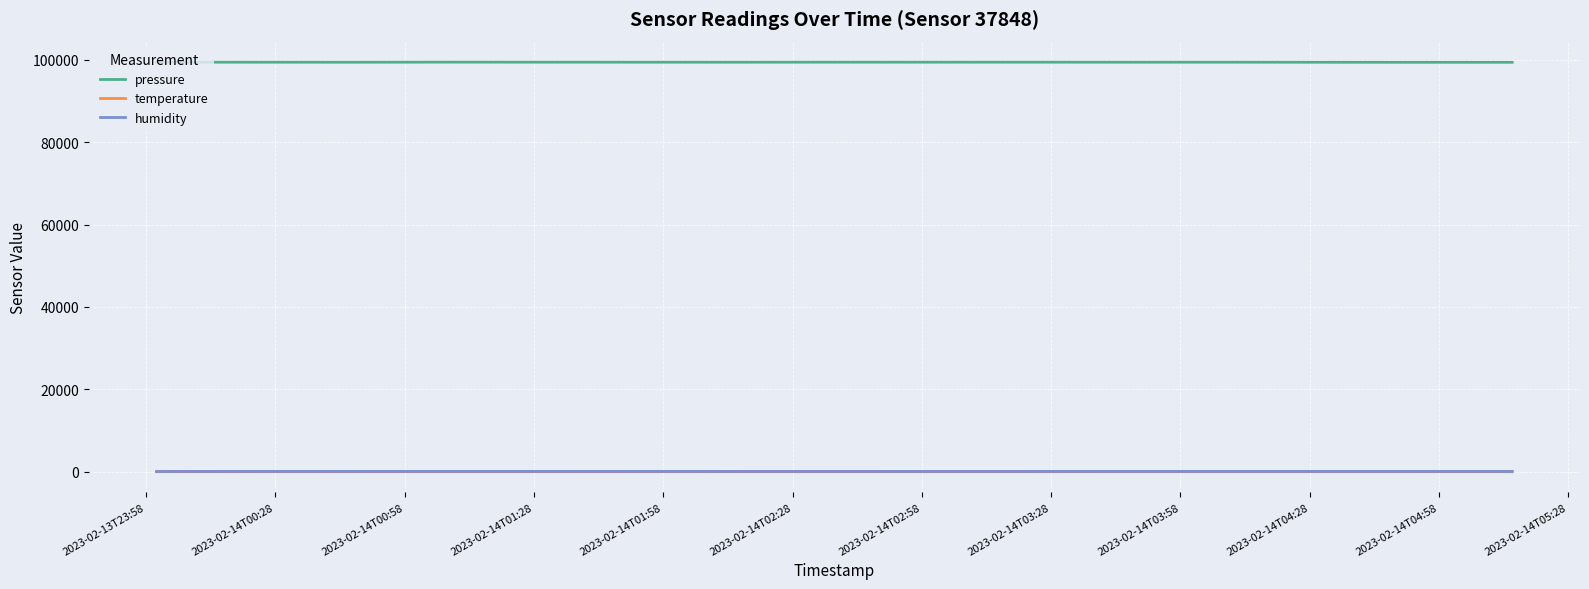

What is the difference between the second highest and minimum values in the humidity series?

15.6